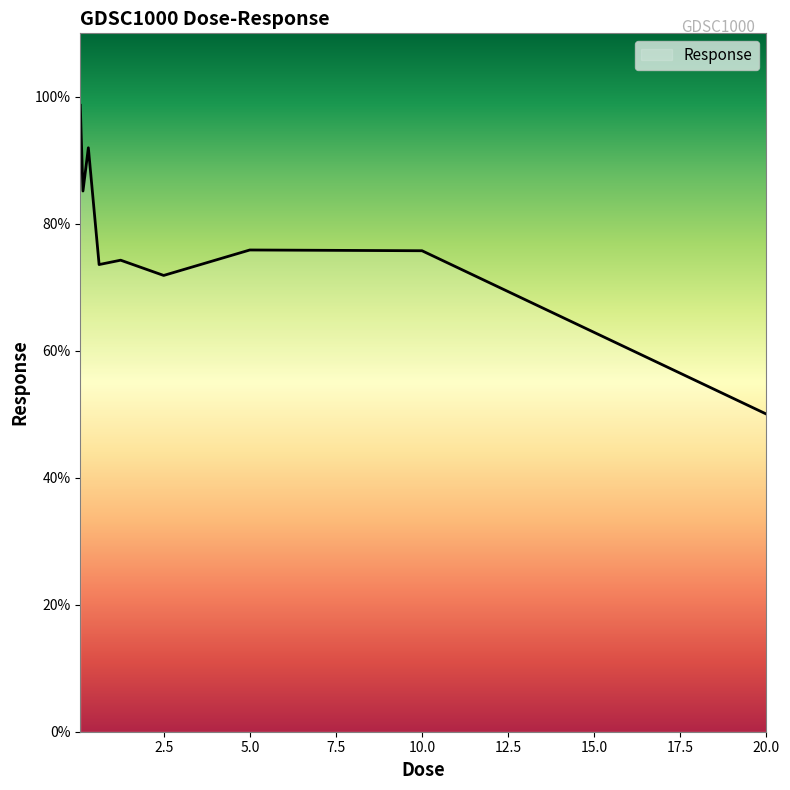

What is the minimum value shown in the chart?

50.0